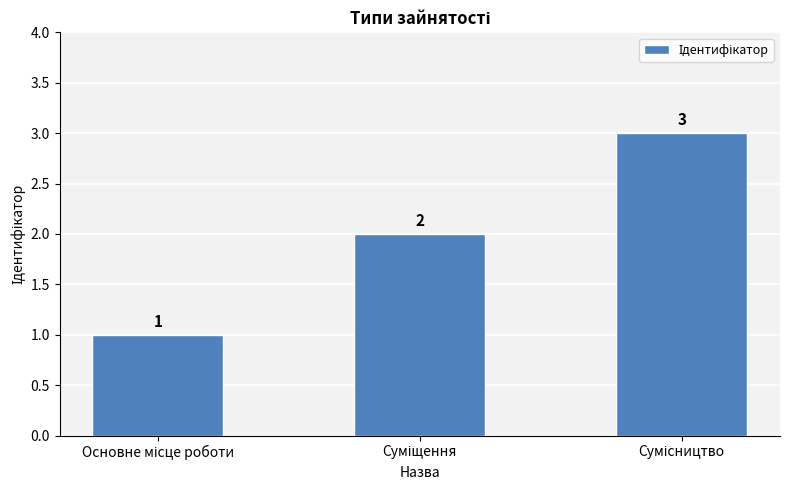

How many values are between 1 and 3?

3